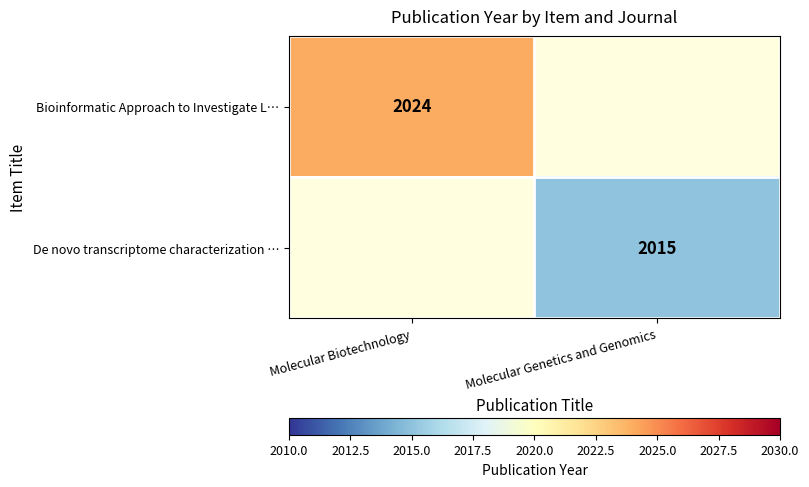

Is it true that De novo transcriptome characterization … equals 413 at Molecular Genetics and Genomics?

False